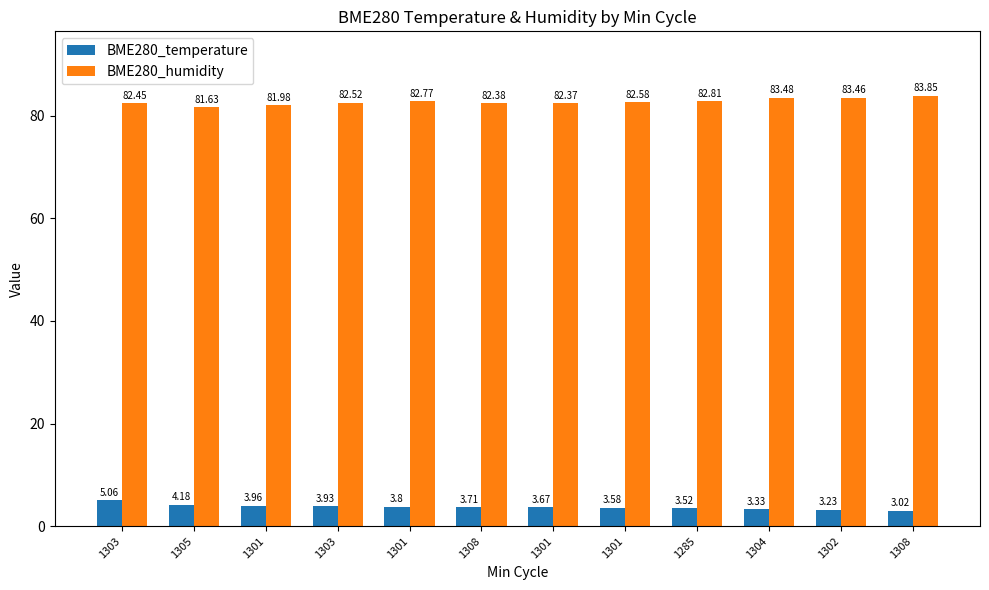

What is the difference between the highest and lowest values at 1301?

78.0